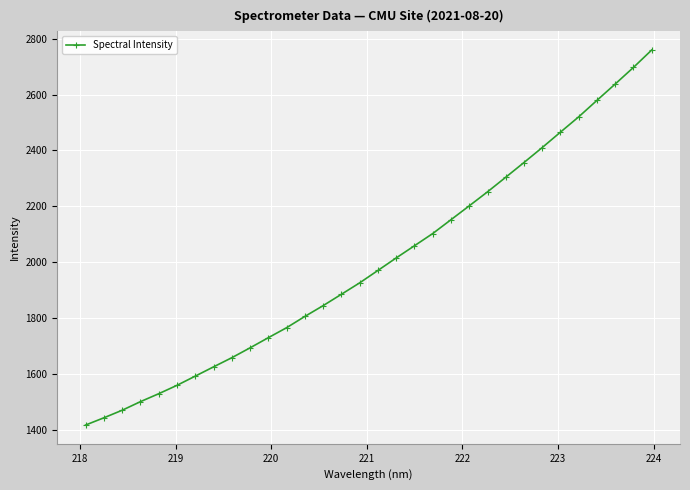

How many distinct data groups are displayed?

1